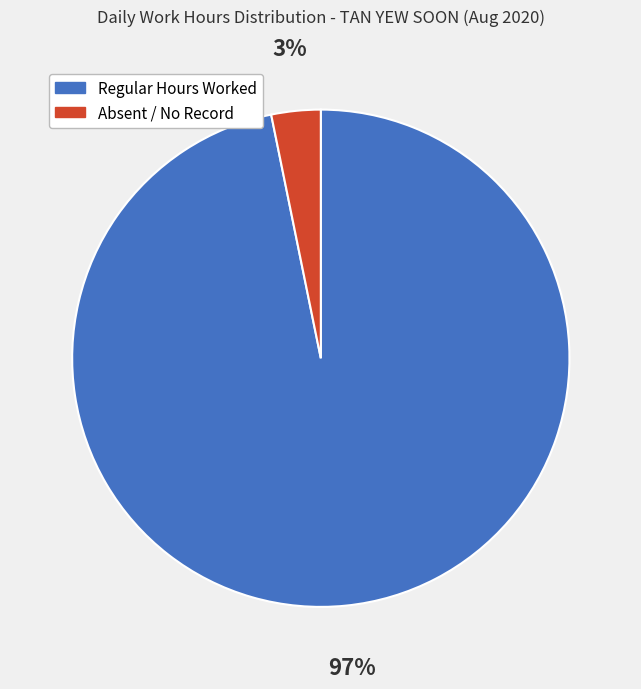

To the nearest percent, what is the average slice percentage?

50%